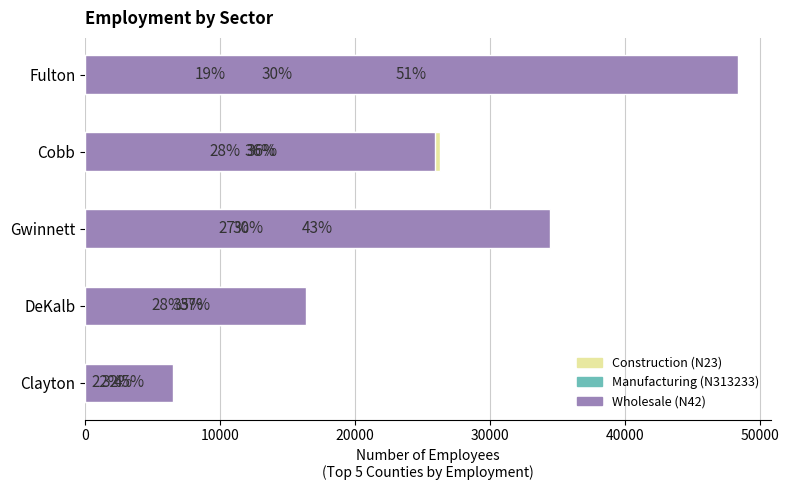

Is it true that Wholesale (N42) equals 25943 at Cobb?

True